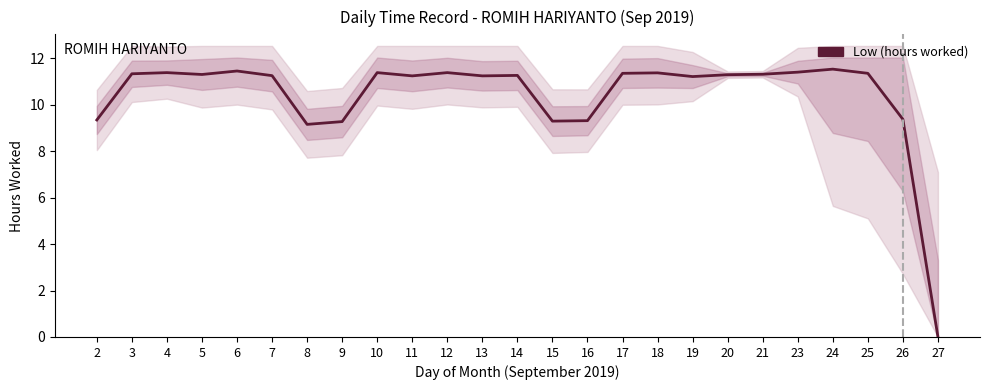

True or false: the data shows 11.3 at 7.

True